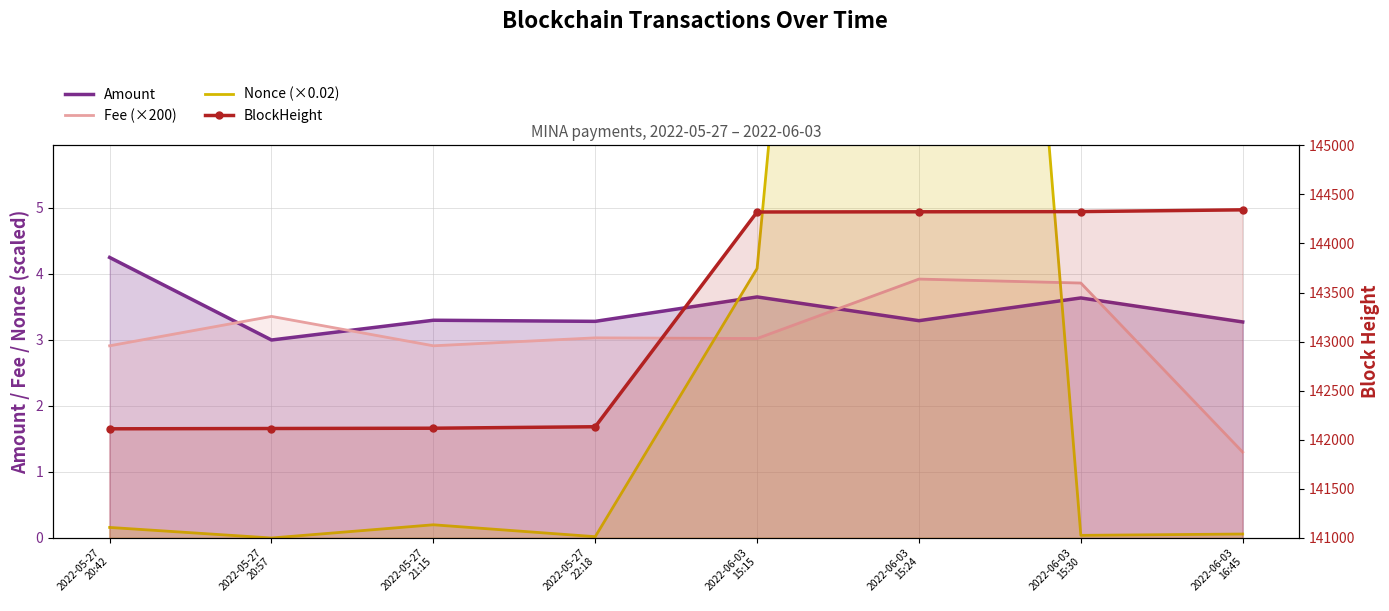

Where is Nonce (×0.02) nearest to the value 15?

2022-06-03
15:15